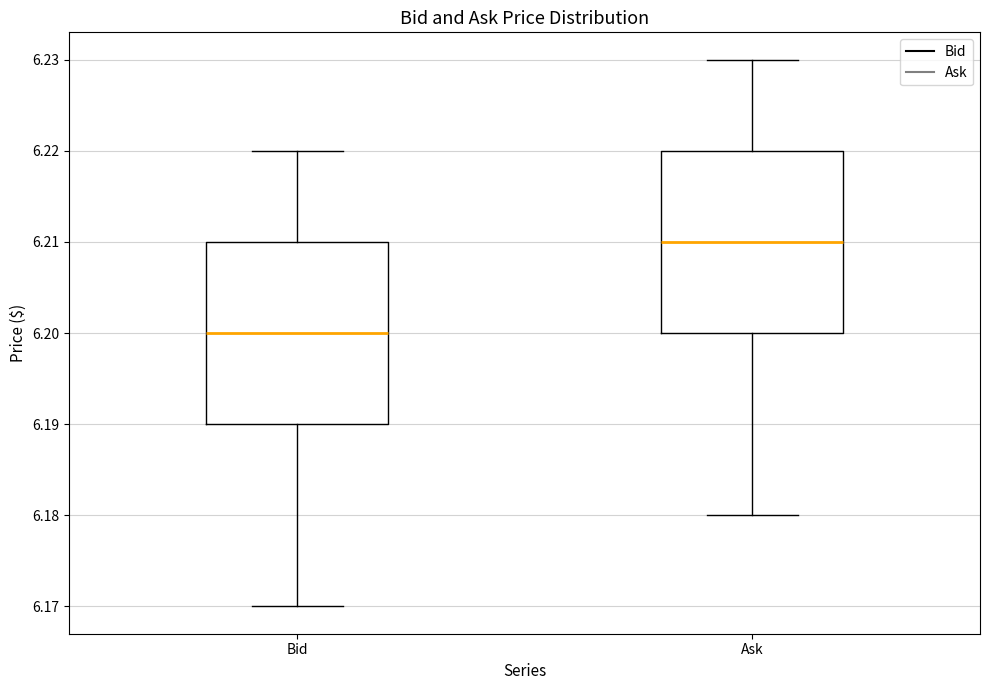

Reading left to right, transcribe this box plot: for each box, give where its median line is, the range the box spans, and where its two whiskers end, as read against the y-axis. The values are not printed on the chart, so give them approximately, as read against the axis.

Bid: median 6.20, box 6.19 to 6.21, whiskers 6.17 to 6.22
Ask: median 6.21, box 6.20 to 6.22, whiskers 6.18 to 6.23